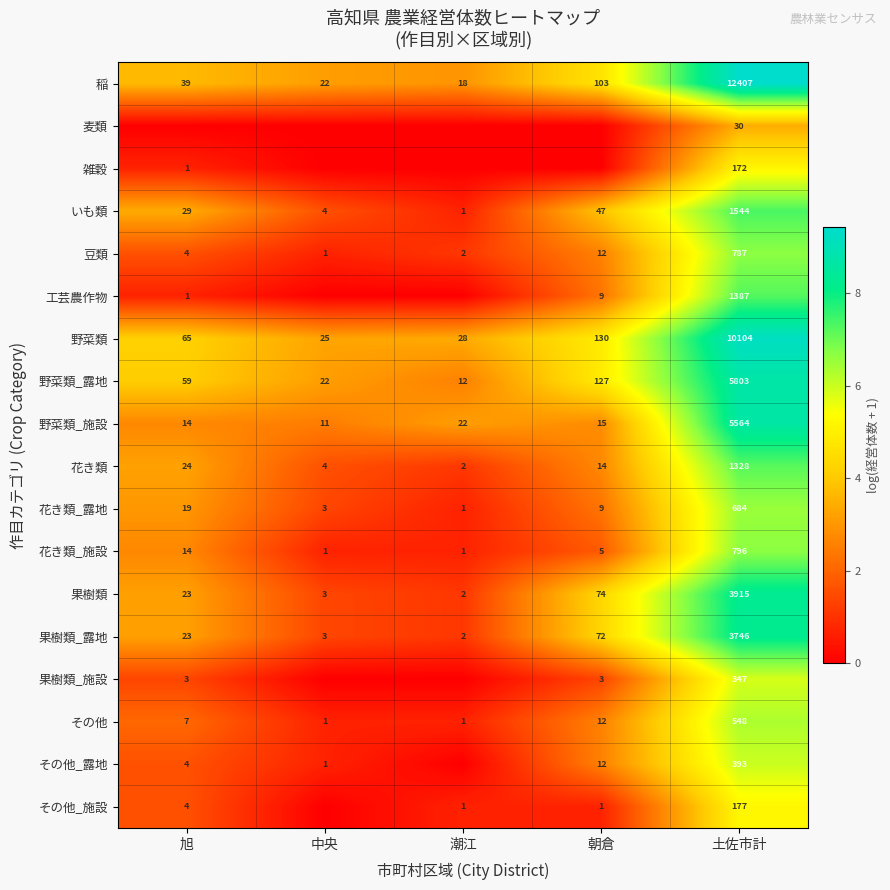

What is the average value of the 稲 series?

2518